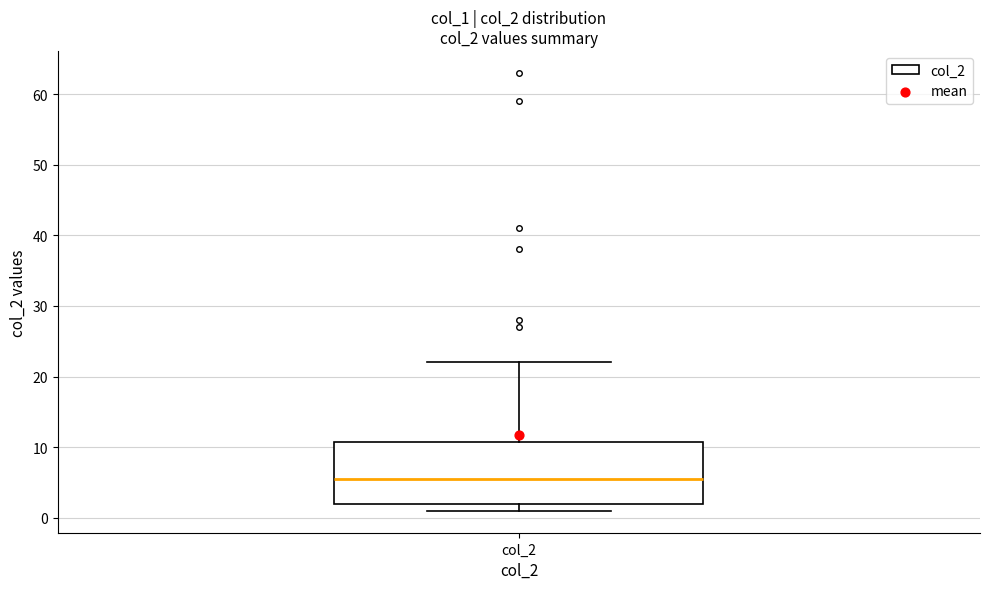

Where does the median line of the box for col_2 sit on the y-axis? The values are not printed on the chart, so give them approximately, as read against the axis.

6